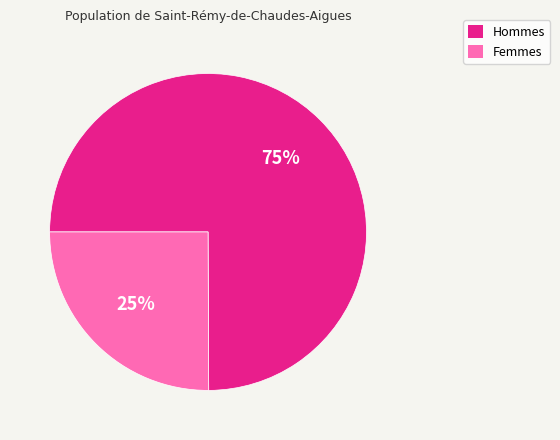

To the nearest percent, what is the difference between the largest and smallest slice percentages?

50%